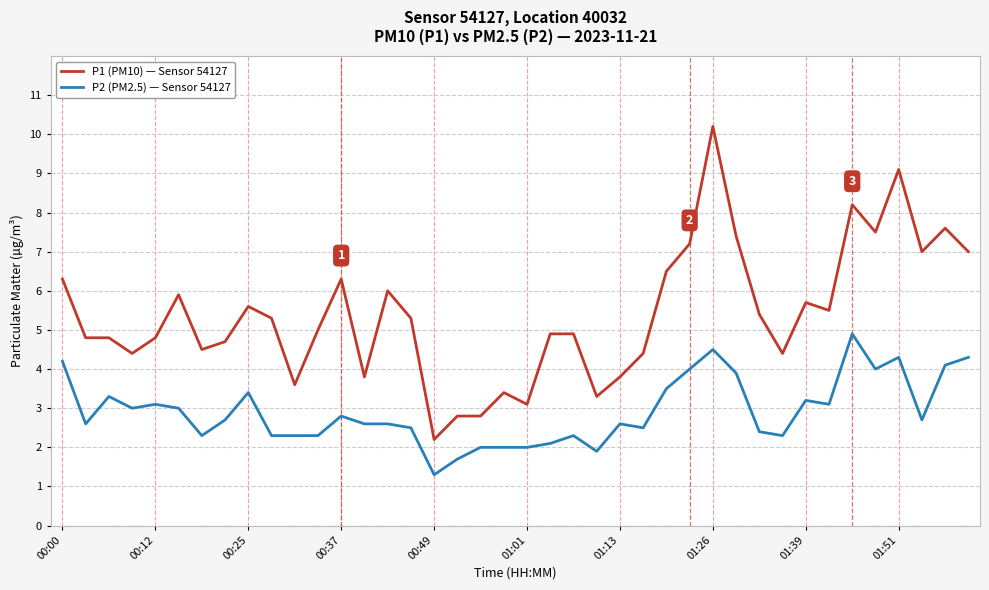

At how many categories does at least one series exceed 2?

40